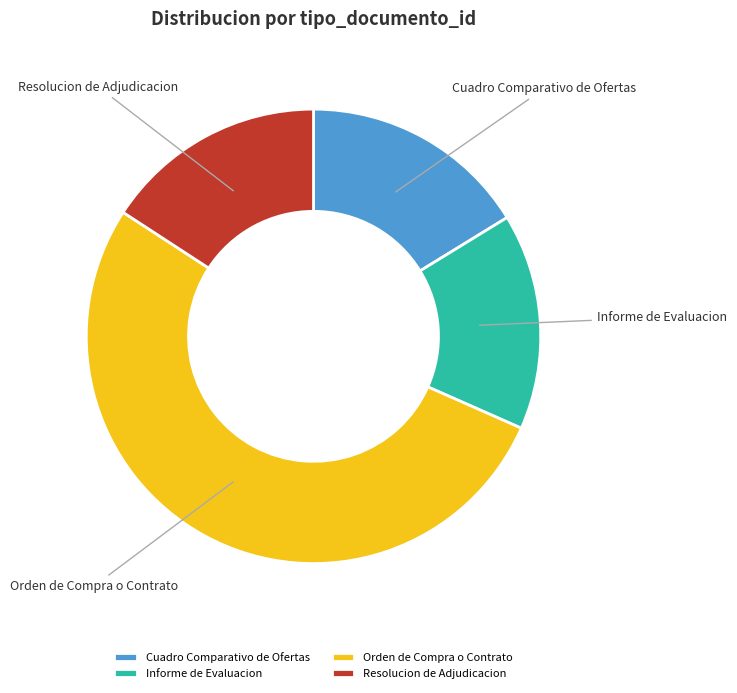

Which slice represents more than half of the pie?

Orden de Compra o Contrato